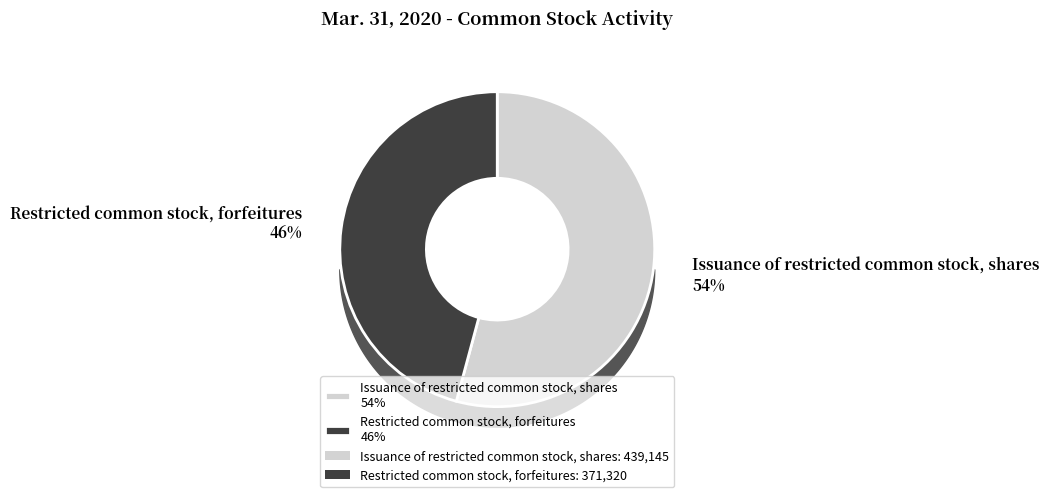

To the nearest percent, what percentage of the pie is Restricted common stock, forfeitures?

46%